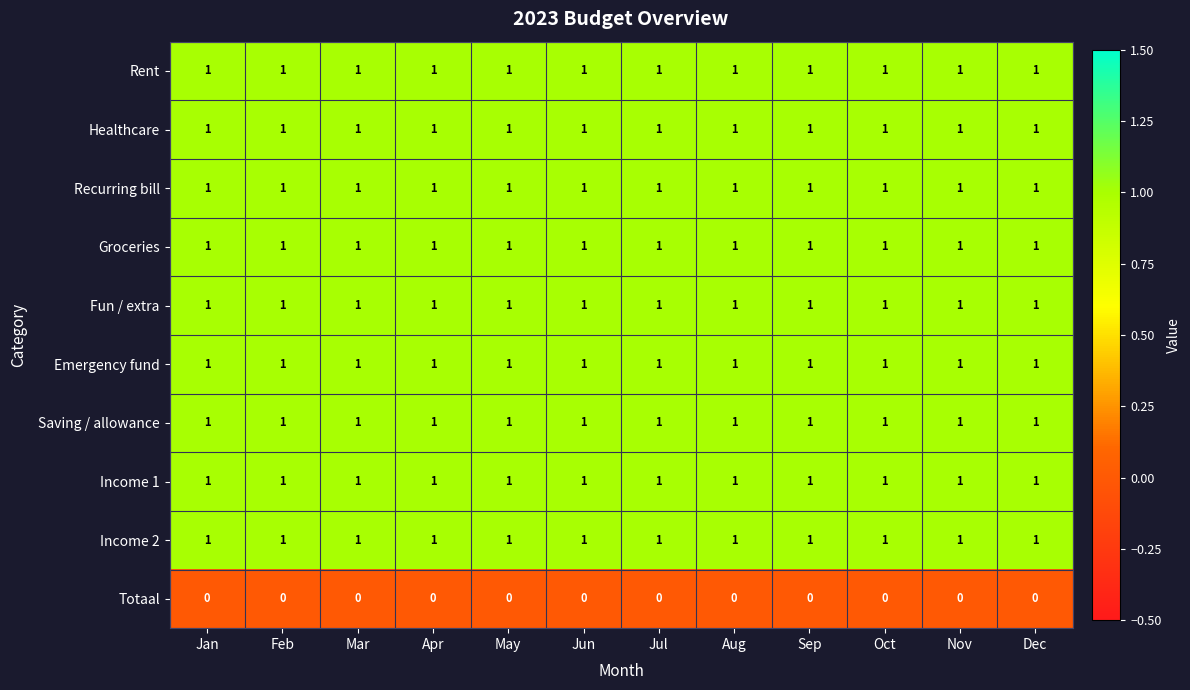

At how many categories does at least one series exceed 0?

12